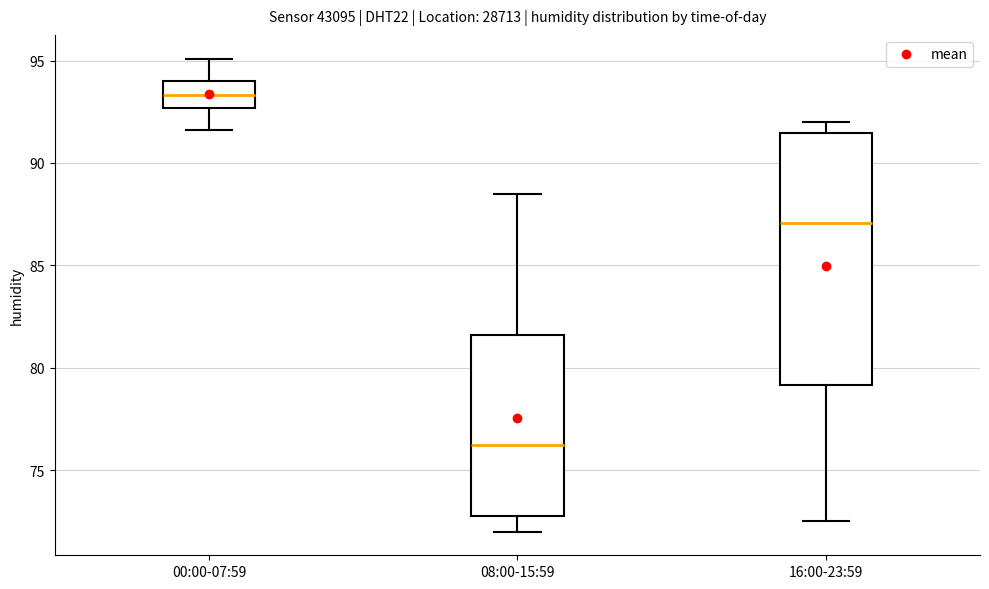

Which box is the tallest, from its lower edge to its upper edge?

16:00-23:59